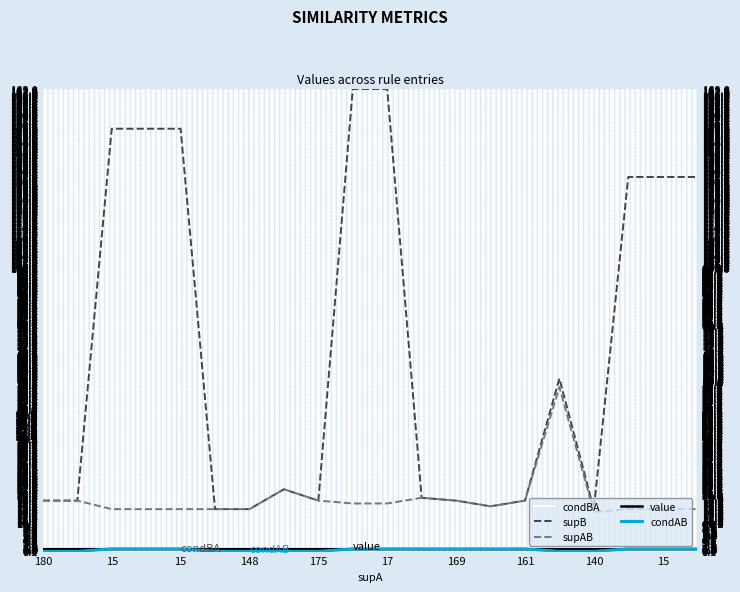

The value series shows 0.6 at 17. True or false?

False